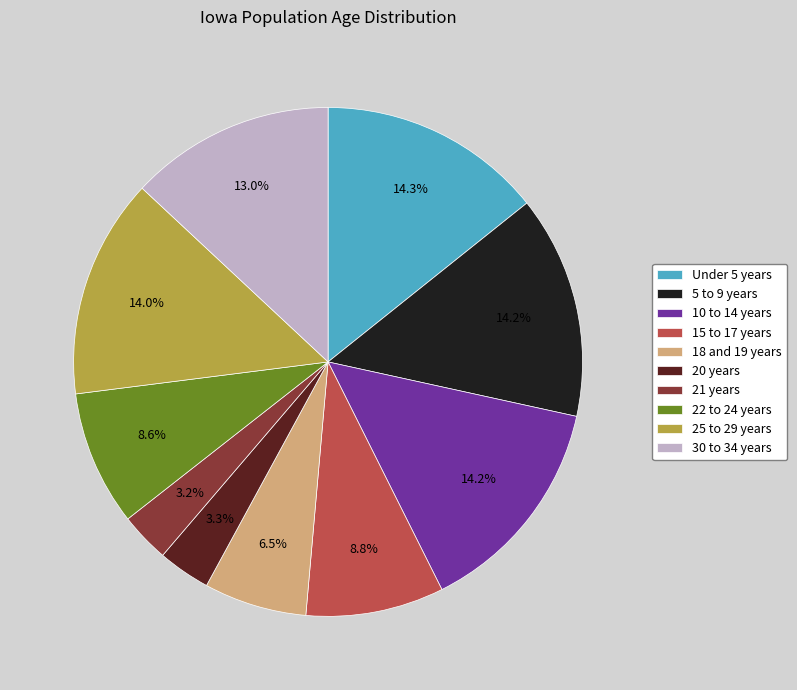

To the nearest percent, what is the difference between the 5 to 9 years and 22 to 24 years slice percentages?

6%